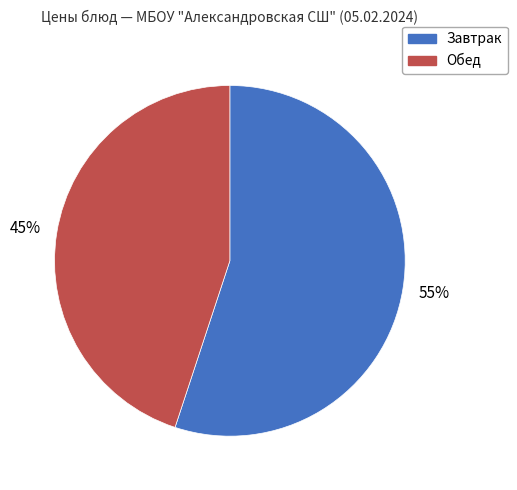

Is there any slice that represents more than half of the pie?

Yes